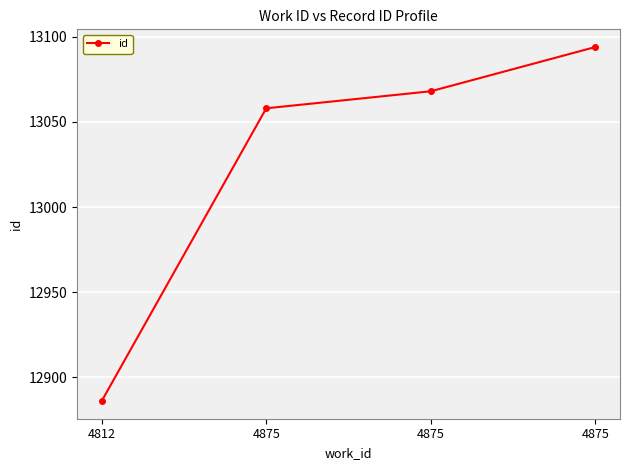

How many distinct data groups are displayed?

1